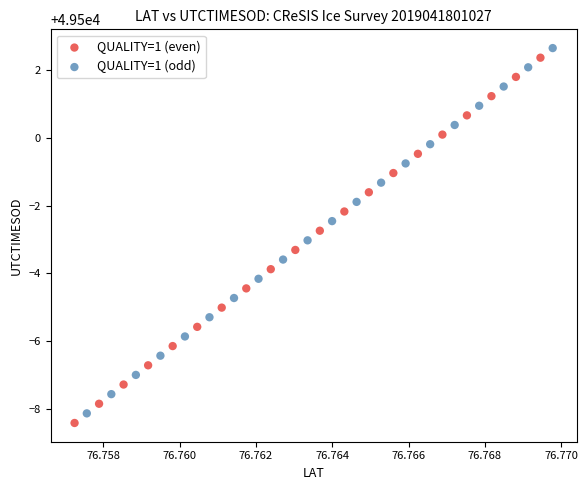

Which series has the largest Y range (max minus min)?

QUALITY=1 (odd)